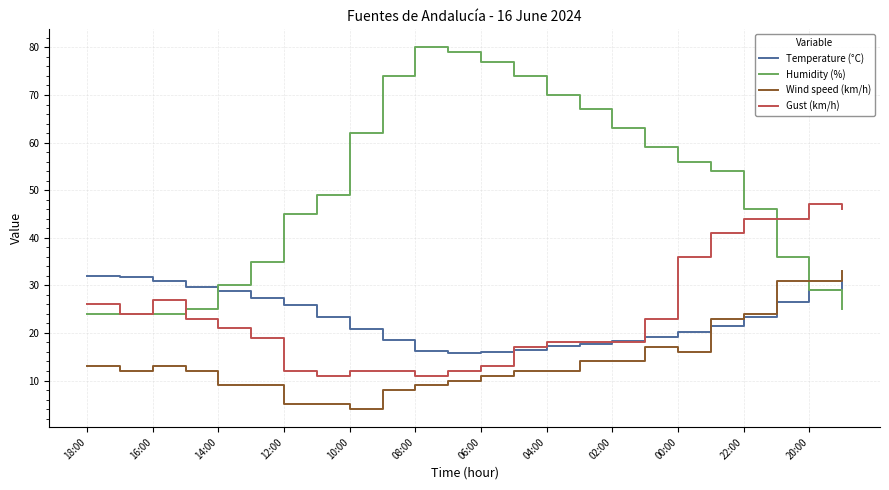

Which series has the widest spread of values?

Humidity (%)